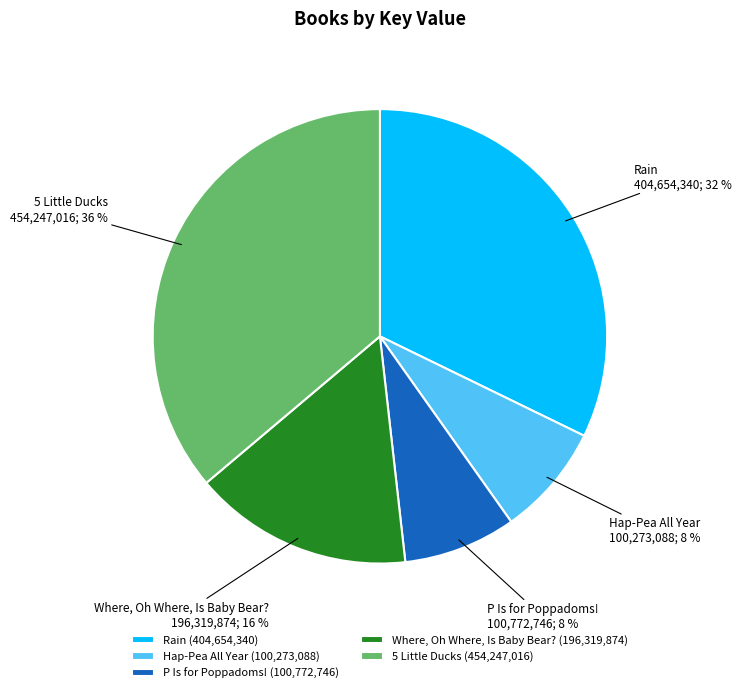

To the nearest percent, what is the difference between the largest and smallest slice percentages?

28%